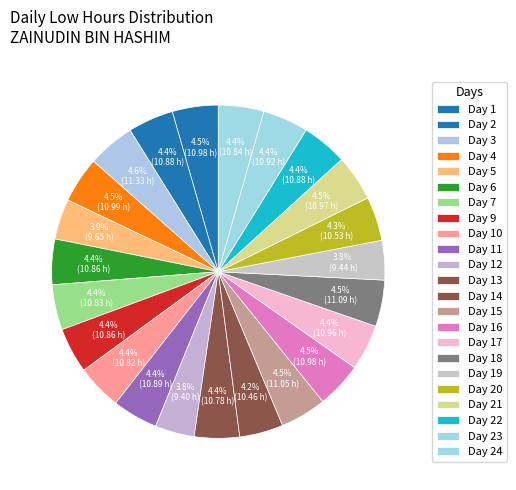

How many segments does this pie chart have?

23